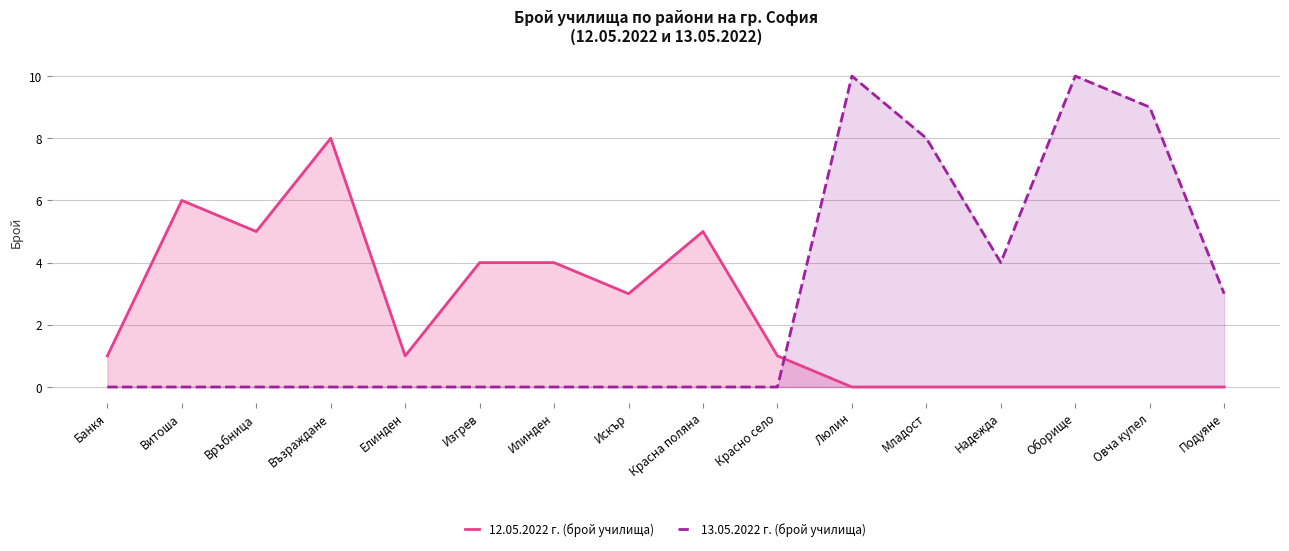

What is the label of the 1st point from the right?

Подуяне